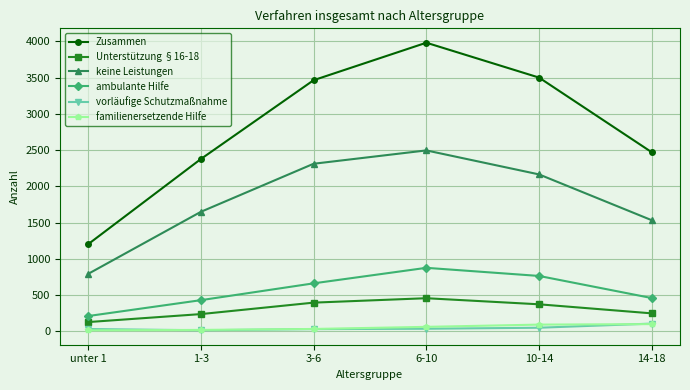

What is the difference between the Zusammen values at 14-18 and 10-14?

1030